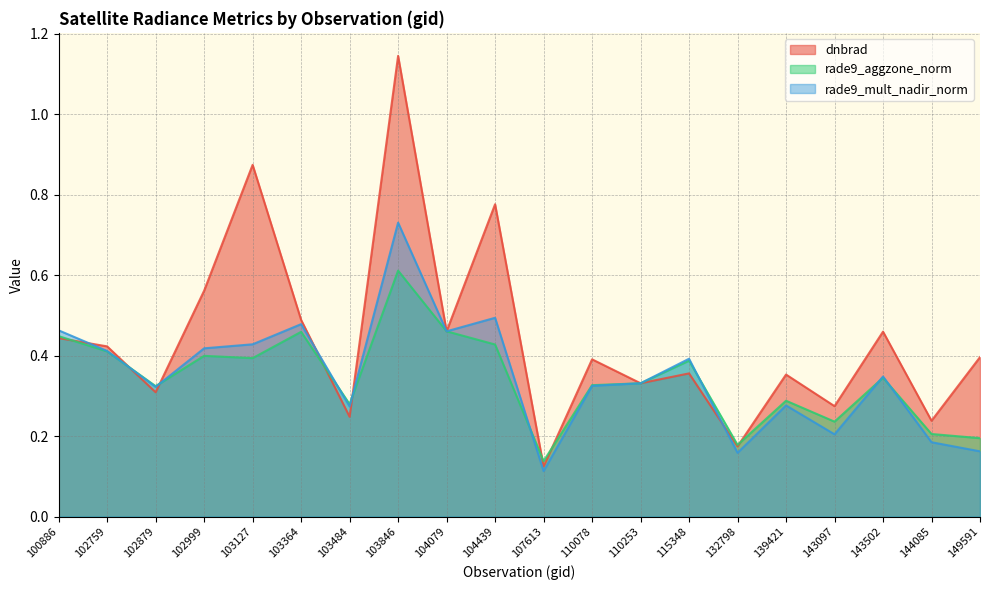

Is it true that rade9_aggzone_norm equals 0.2 at 107613?

False